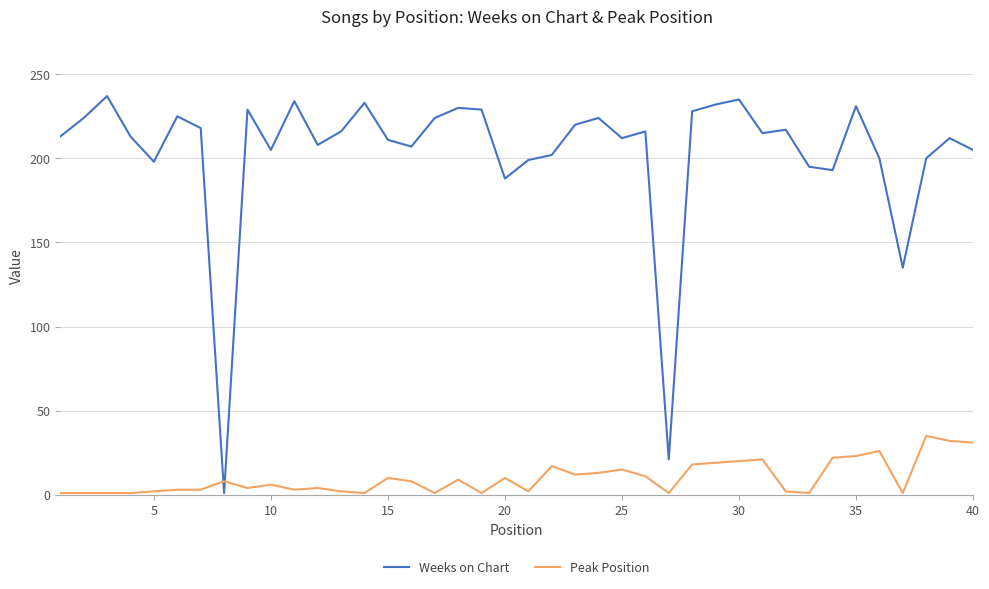

What is the sum of all Peak Position values?

401